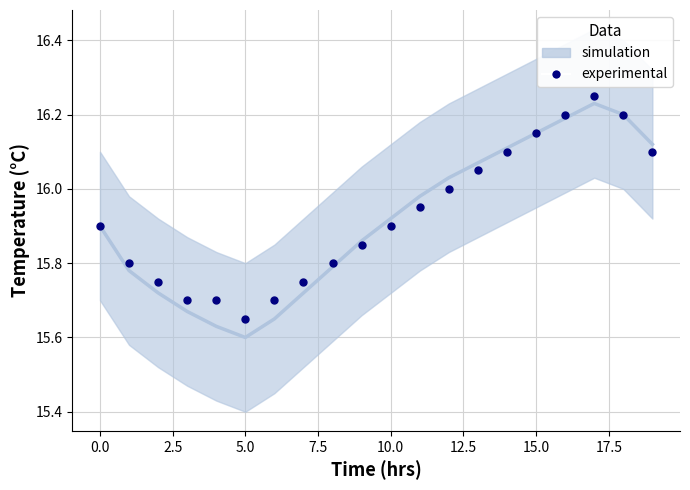

What is the value of the 14th point from the left?

16.1